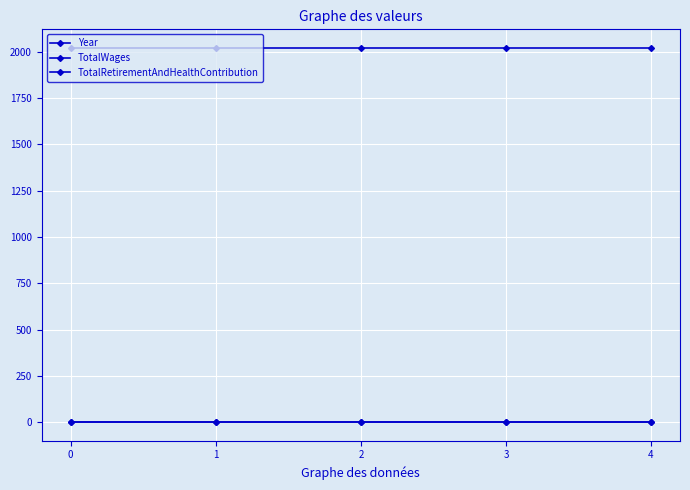

True or false: TotalRetirementAndHealthContribution has more than 0 points higher than both neighbors.

False